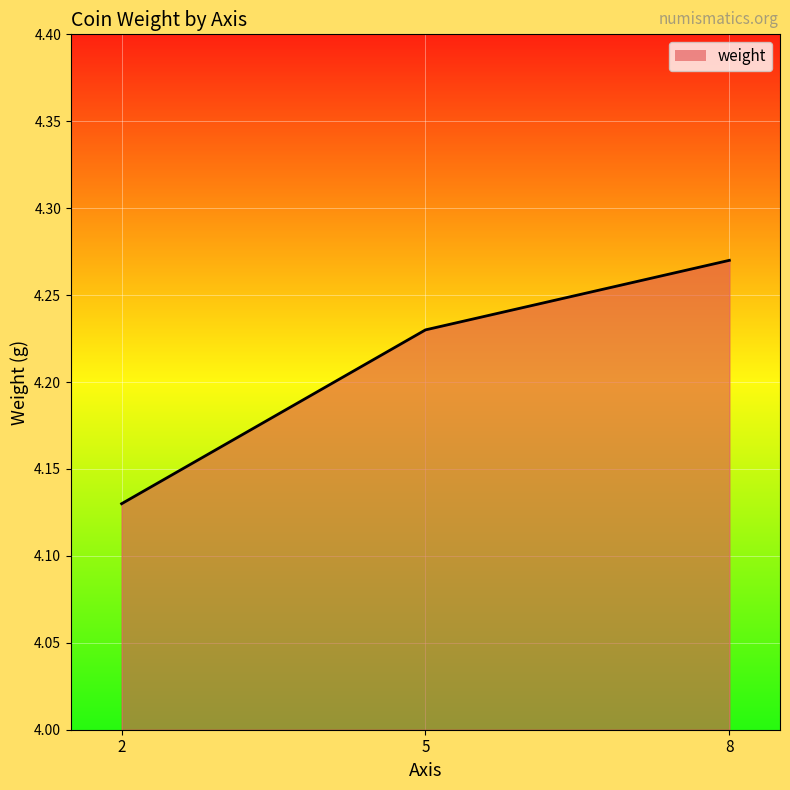

Reading left to right, transcribe all the data shown in this chart.

2=4.1	5=4.2	8=4.3